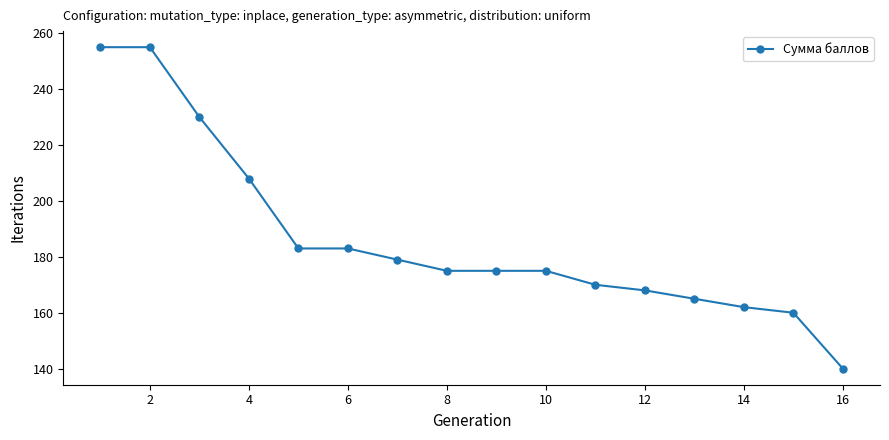

What is the greatest value displayed?

255